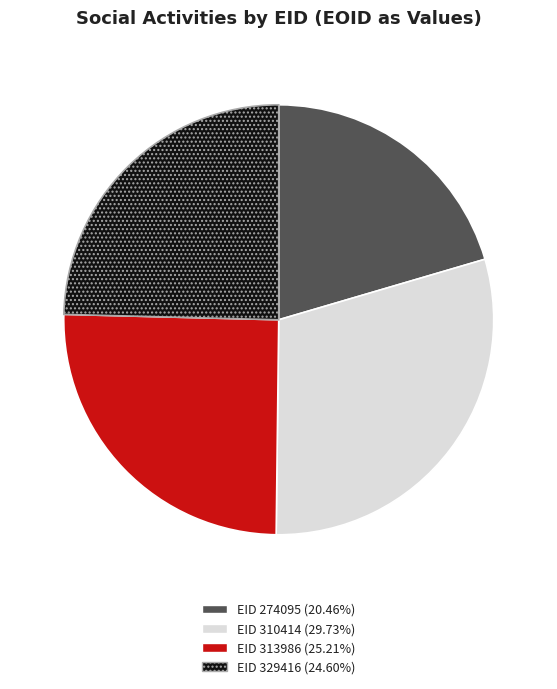

Is there any slice that represents more than half of the pie?

No